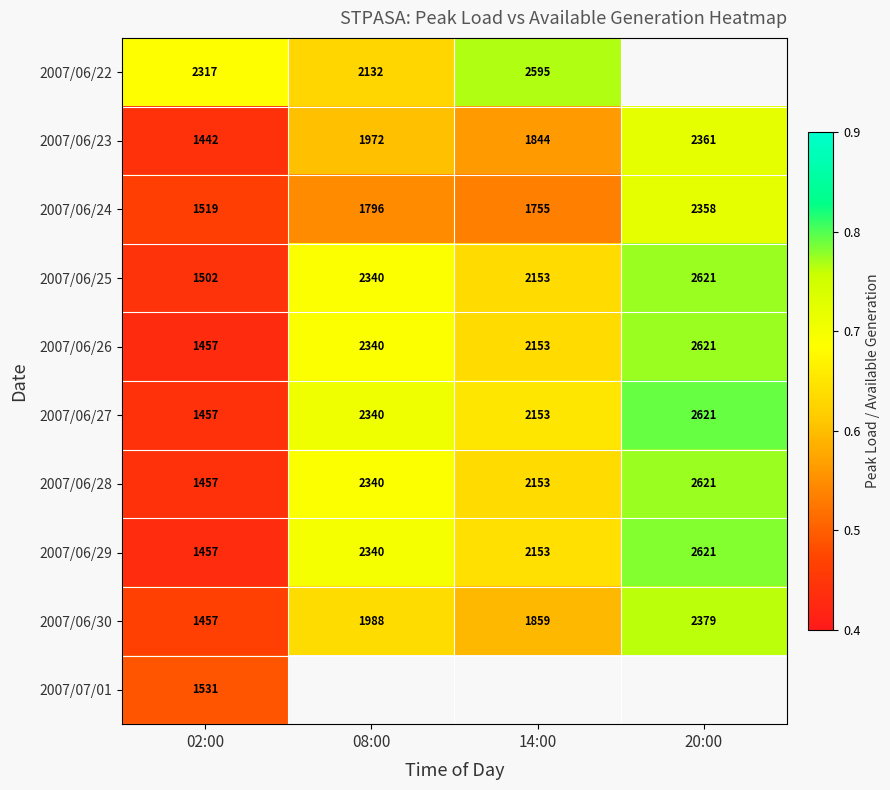

Is the value of 2007/06/23 at 08:00 greater than the value of 2007/06/22 at 14:00?

No